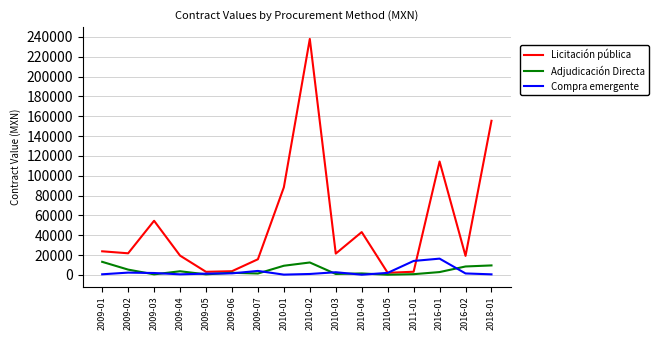

At 2016-01, list the series in order from smallest to largest.

Adjudicación Directa, Compra emergente, Licitación pública